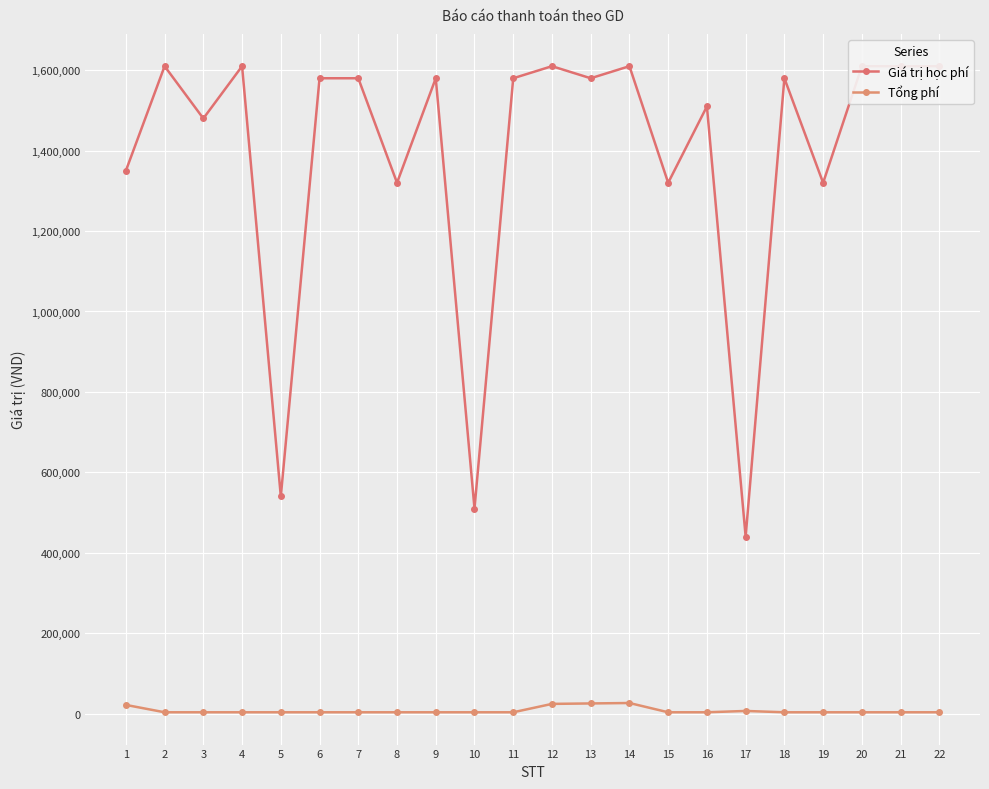

Which series has the largest total across all categories?

Giá trị học phí